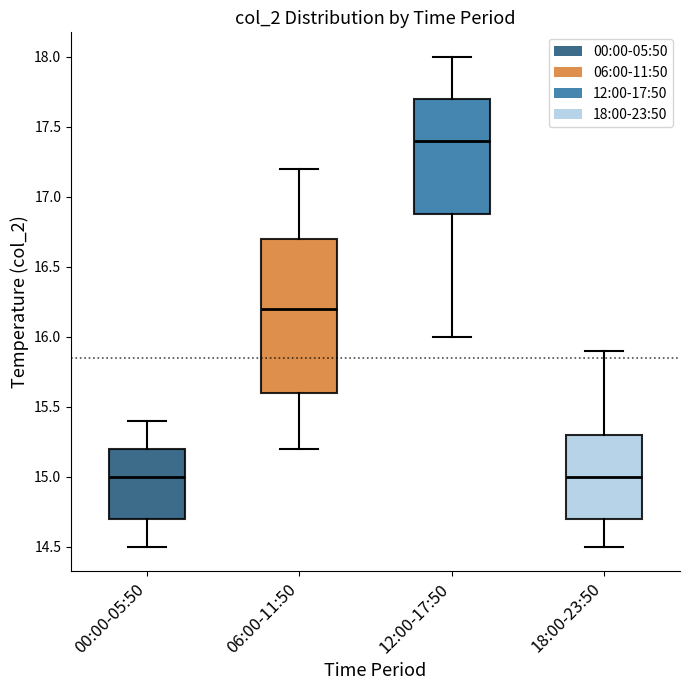

Reading left to right, read every box against the y-axis: the position of its median line, the range the box covers, and the ends of its whiskers. The values are not printed on the chart, so give them approximately, as read against the axis.

00:00-05:50: median 15.0, box 14.7 to 15.2, whiskers 14.5 to 15.4
06:00-11:50: median 16.2, box 15.6 to 16.7, whiskers 15.2 to 17.2
12:00-17:50: median 17.4, box 16.9 to 17.7, whiskers 16.0 to 18.0
18:00-23:50: median 15.0, box 14.7 to 15.3, whiskers 14.5 to 15.9